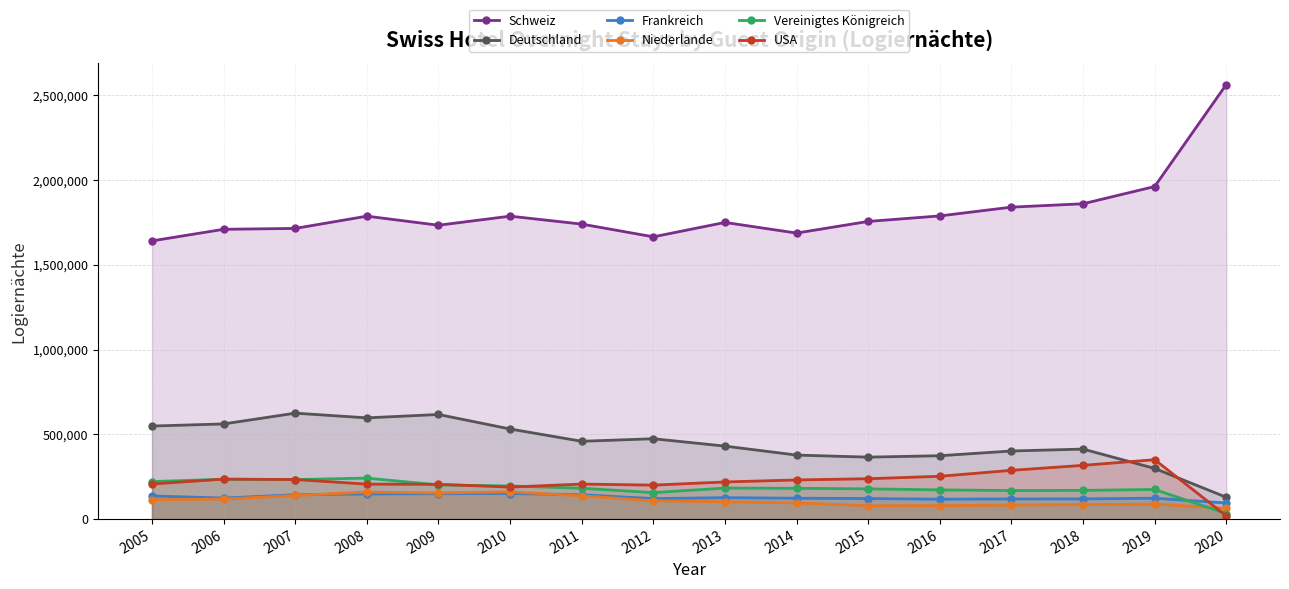

At 2010, list the series in order from smallest to largest.

Frankreich, Niederlande, USA, Vereinigtes Königreich, Deutschland, Schweiz